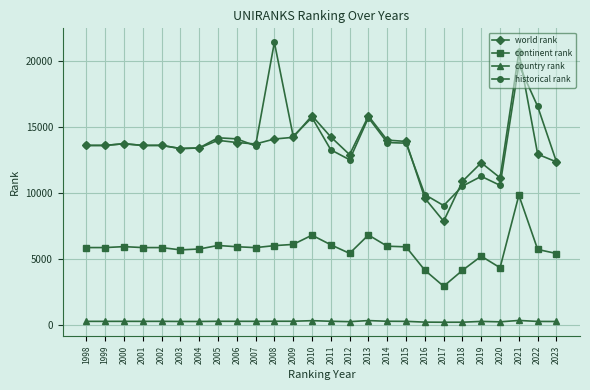

At which category is the sum across all series the highest?

2021